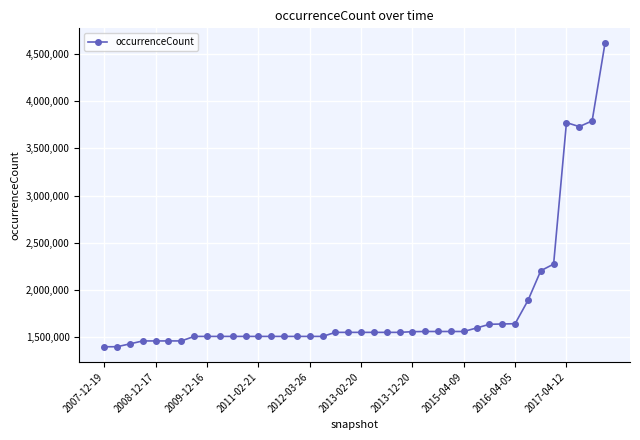

How many lines are shown in the chart?

1